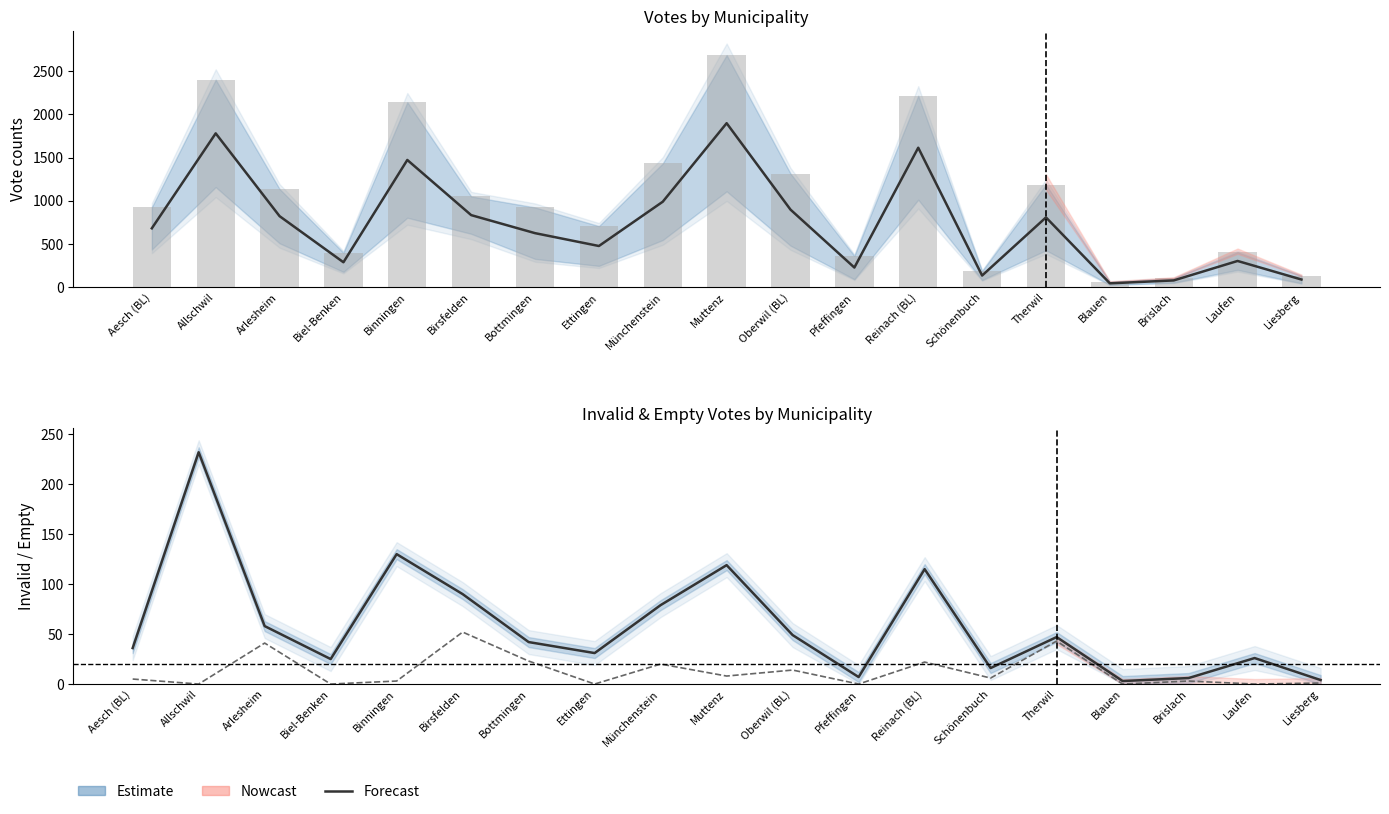

How many data points in yeas are less than 926?

9